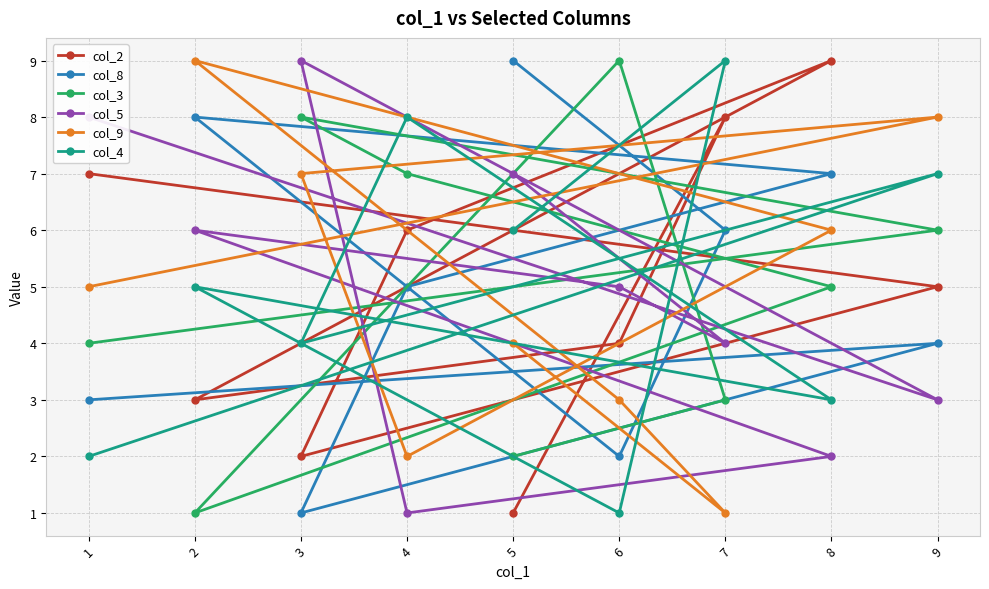

What is the spread (max minus min) of values at 1?

6